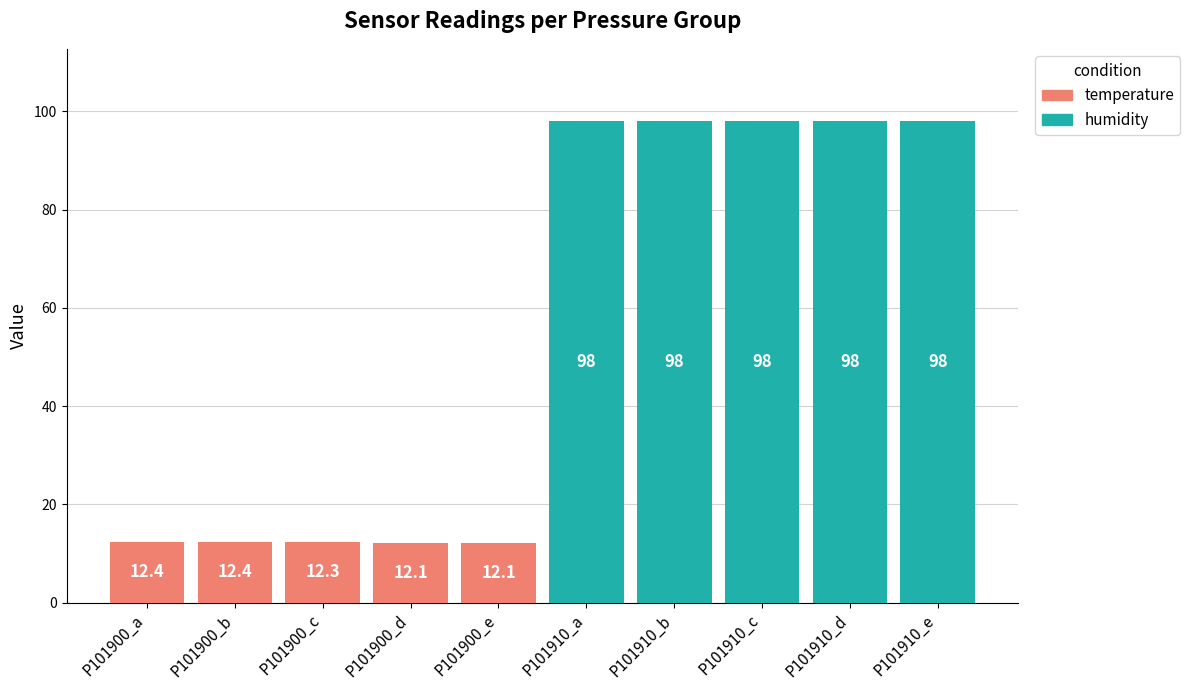

The temperature series shows 12.1 at P101900_e. True or false?

True